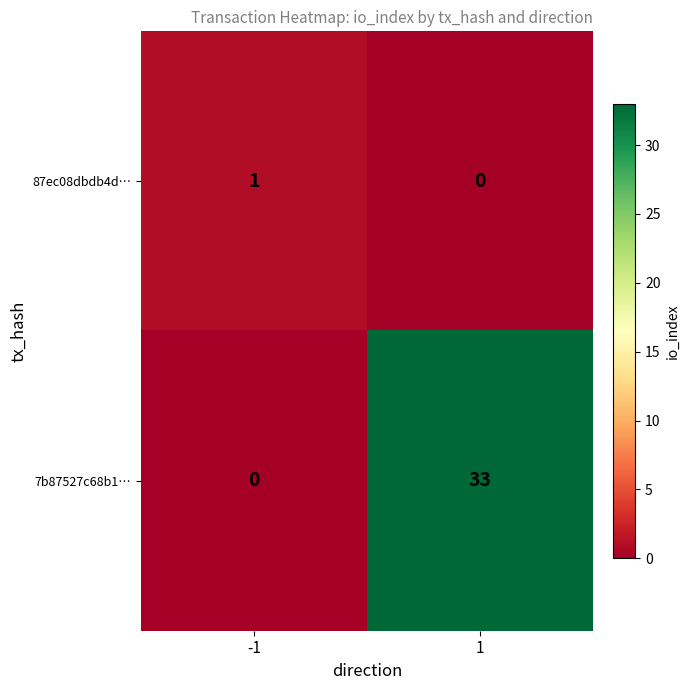

Between -1 and 1, which series saw the biggest shift?

7b87527c68b1…